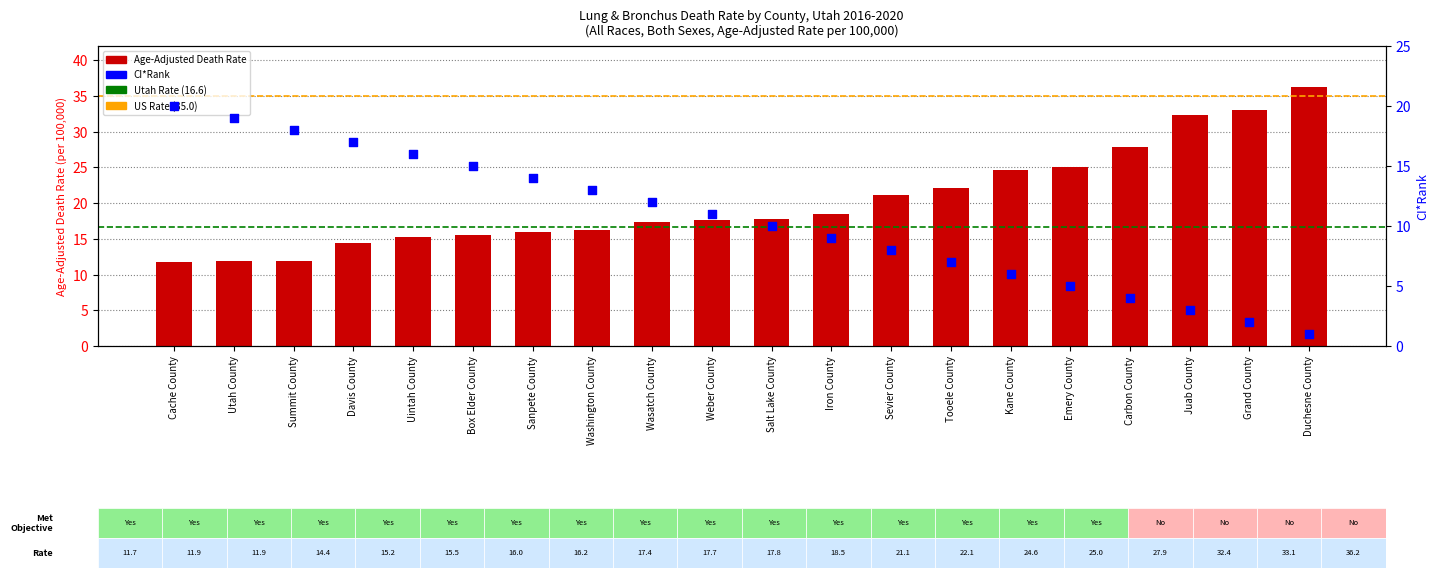

What is the ratio of the value at Carbon County to the value at Tooele County?

1.3